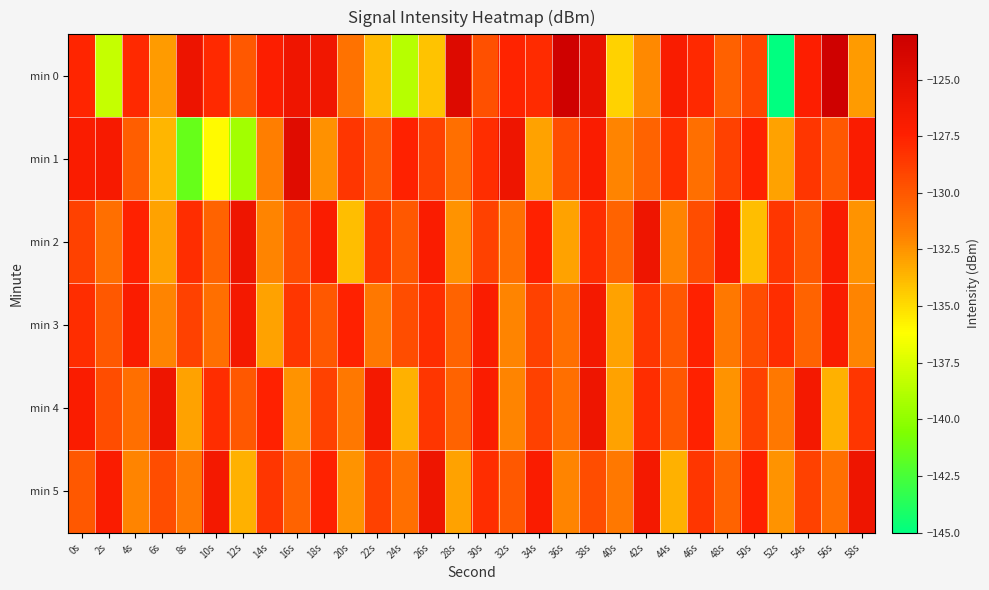

Which category has the lowest value across all series?

52s